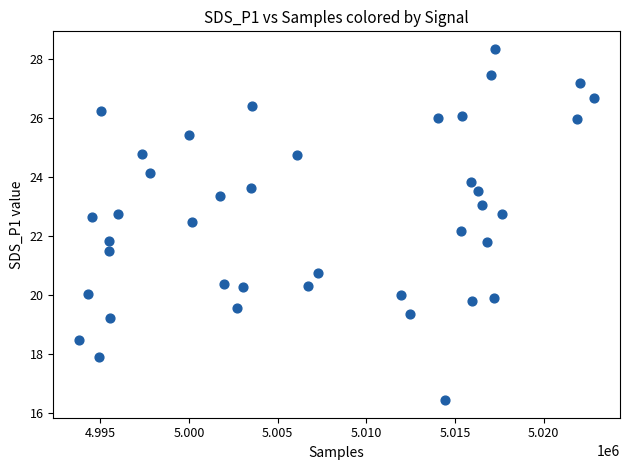

What is the range of X values (max minus min)?

29040.0